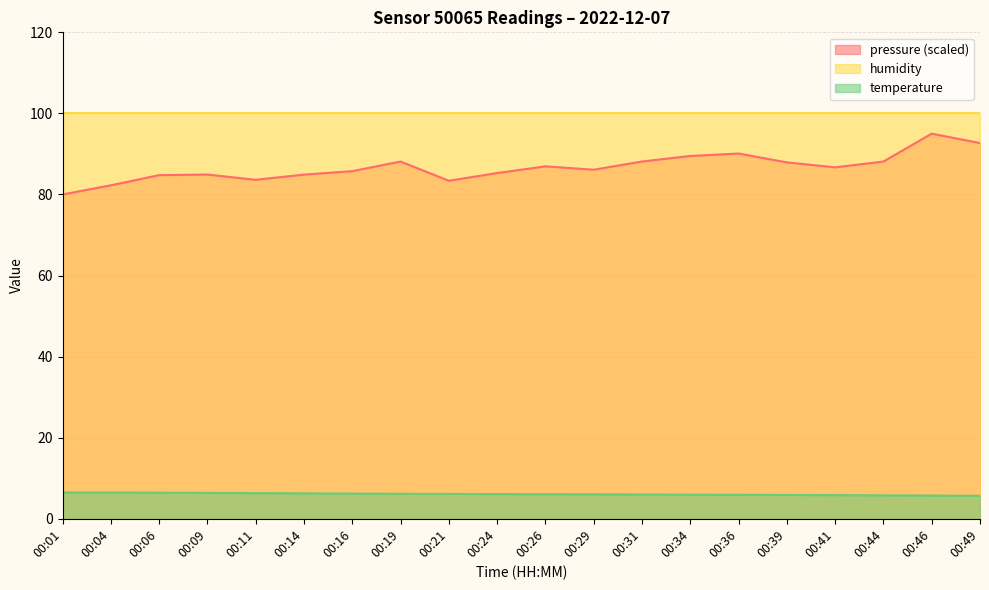

True or false: temperature and pressure_norm intersect in this chart.

False